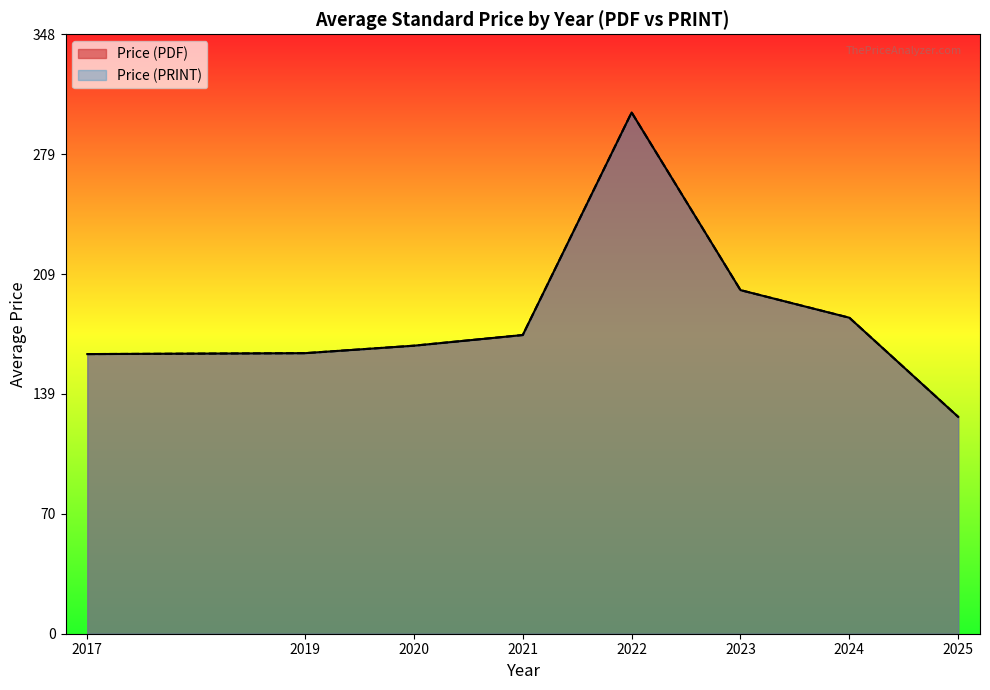

Which series has the largest total across all categories?

Price (PDF)